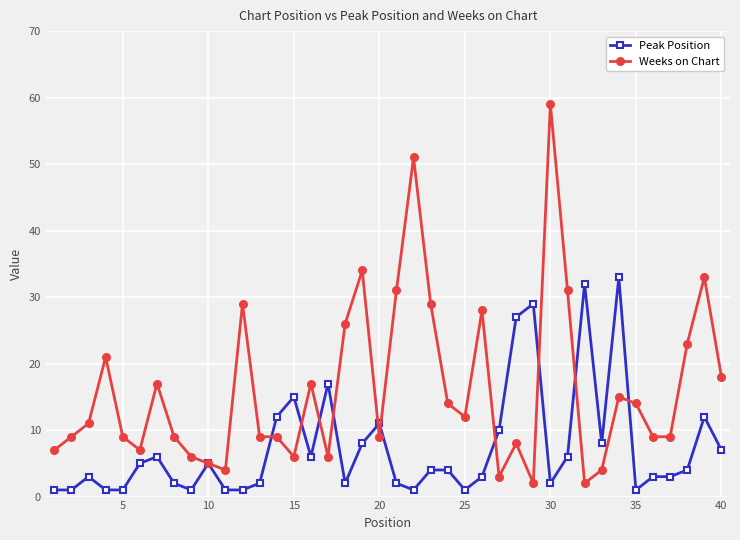

Rank the series by their average value, from highest to lowest.

Weeks on Chart, Peak Position